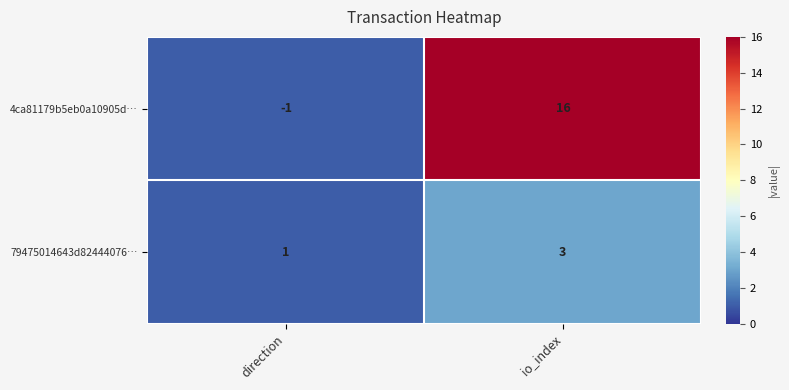

Rank the series at direction from lowest to highest value.

4ca81179b5eb0a10905d…, 79475014643d82444076…